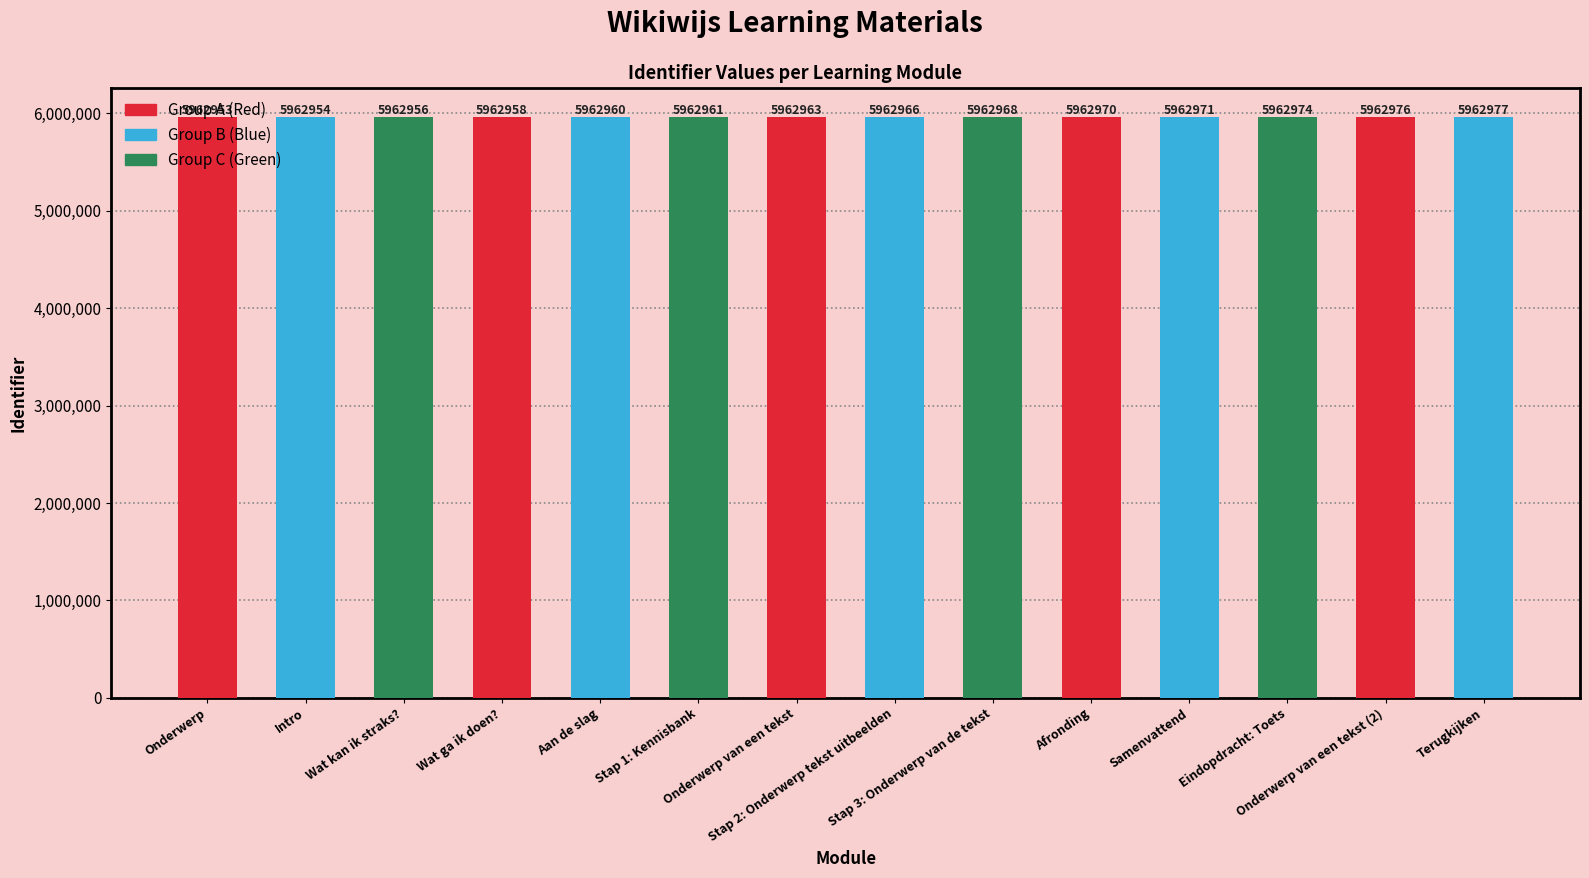

Does the chart contain stacked bars?

No